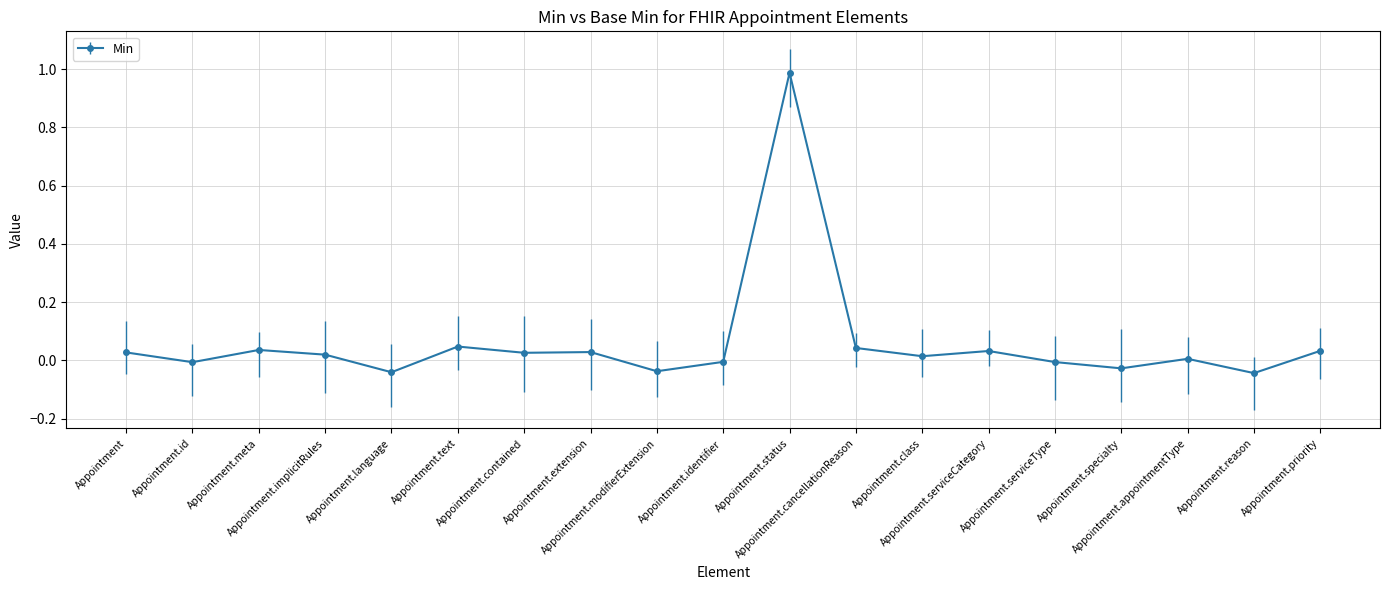

What is the difference between the second highest and minimum values?

0.1